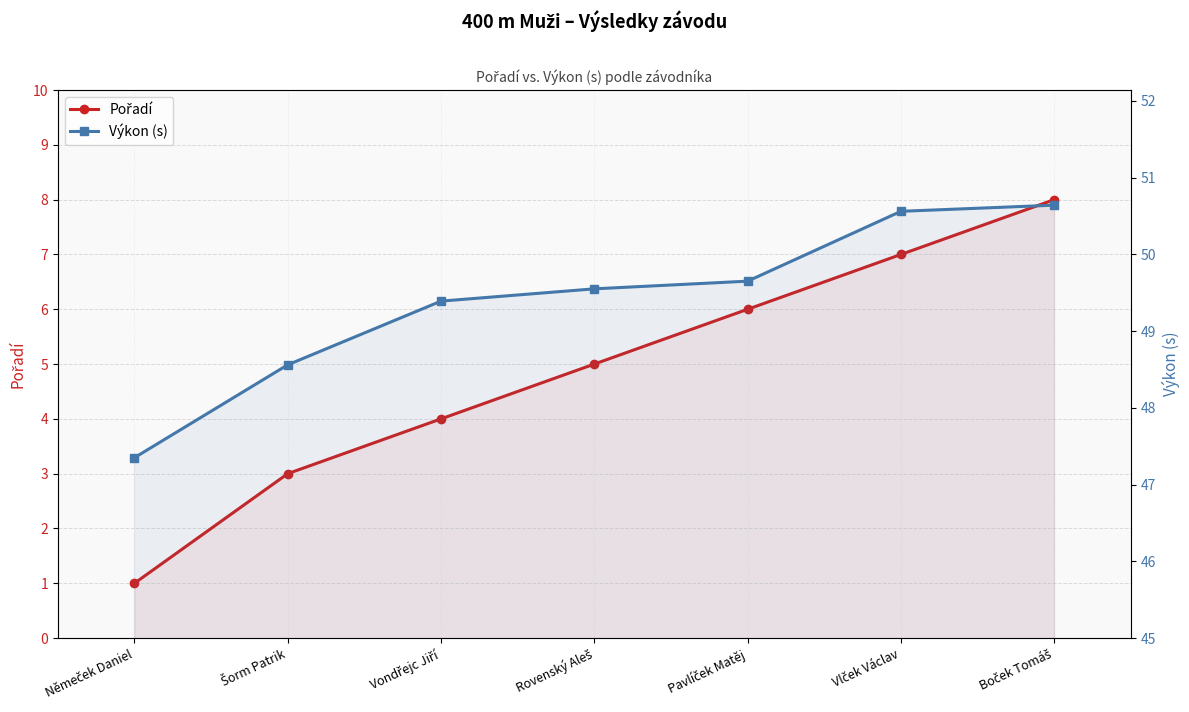

List the series in order of their overall mean, highest first.

Výkon (s), Pořadí